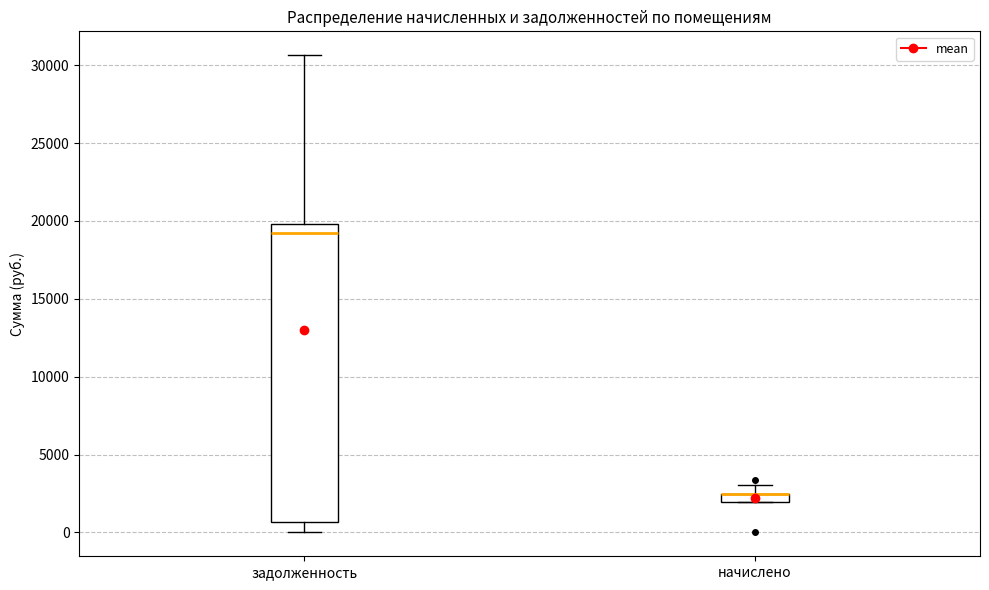

Comparing the boxes themselves (not the whiskers), which one is the tallest?

задолженность